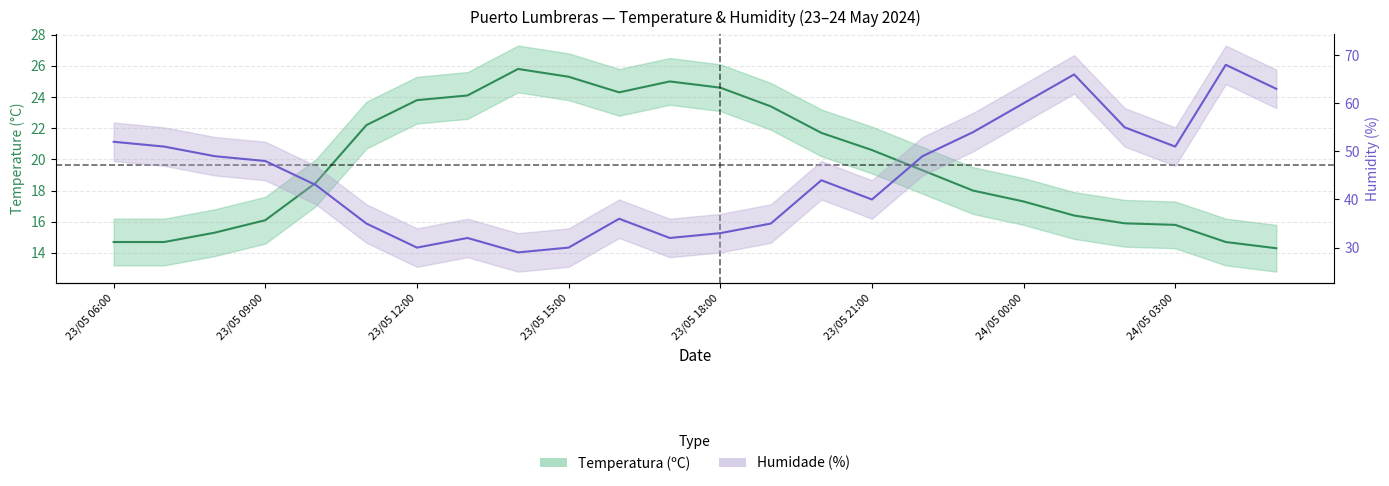

Where is Humidade (%) nearest to the value 48?

23/05 09:00